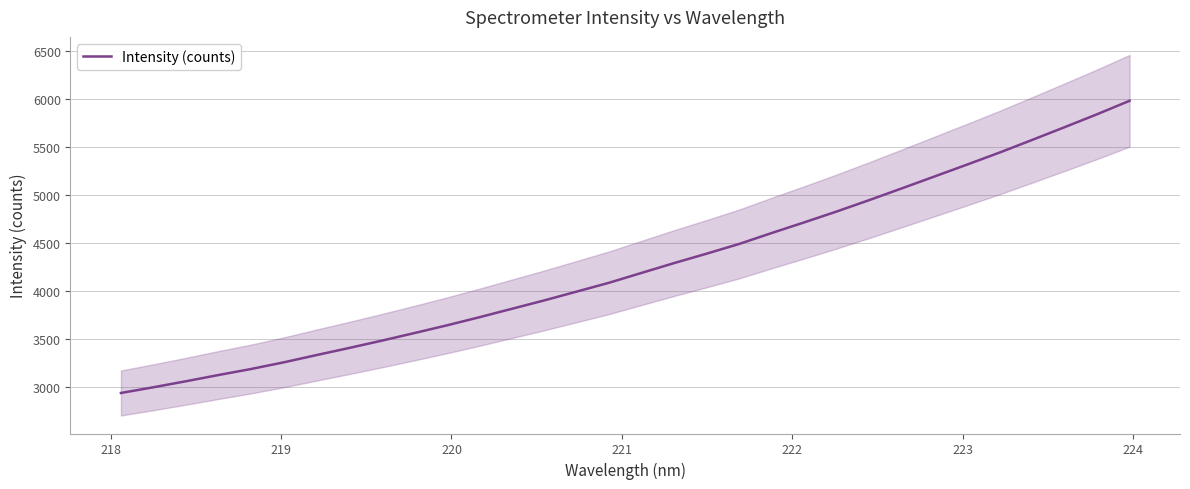

What is the lowest value of the Intensity (counts) series?

2933.5